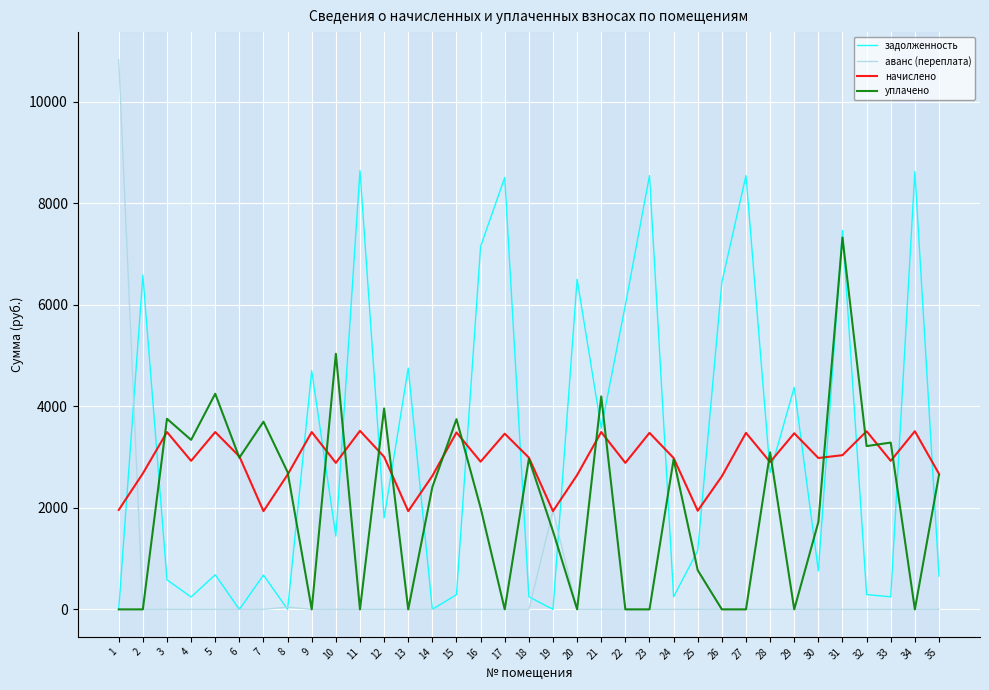

What is the difference between the highest and lowest values at 16?

7149.7